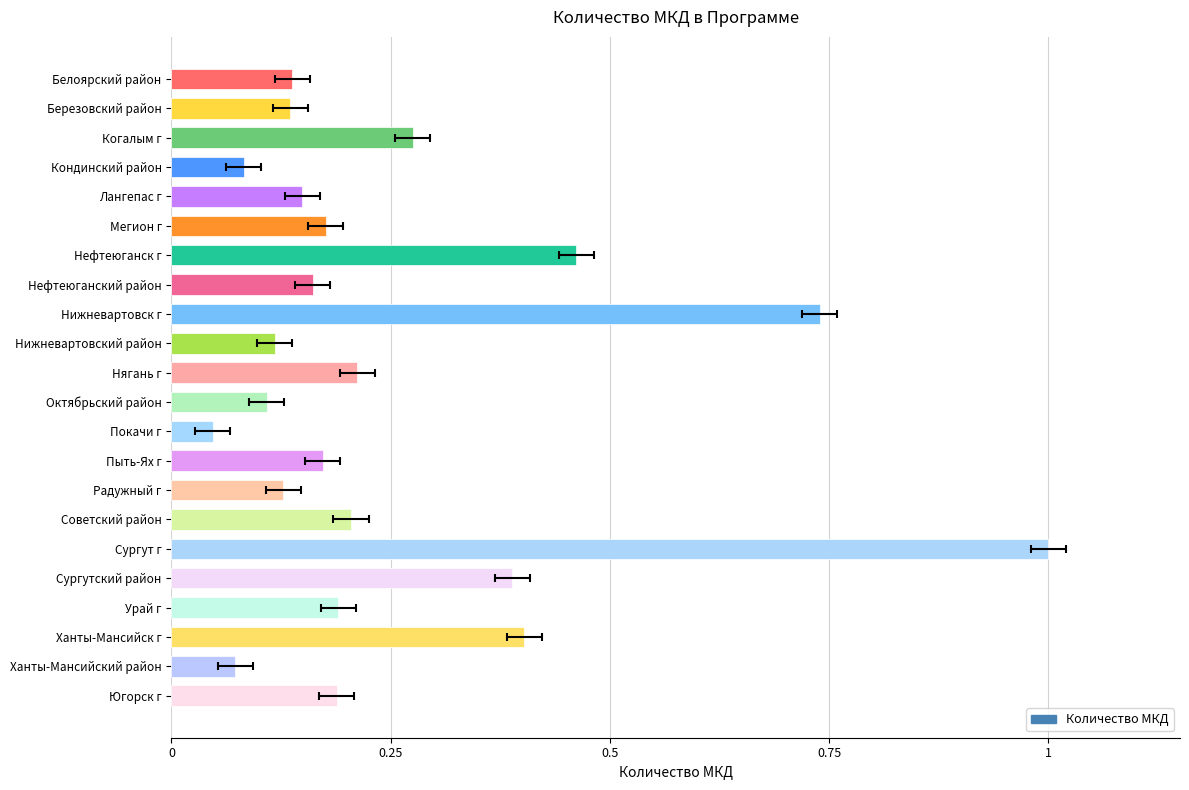

What is the difference between the values at Покачи г and Пыть-Ях г?

0.1